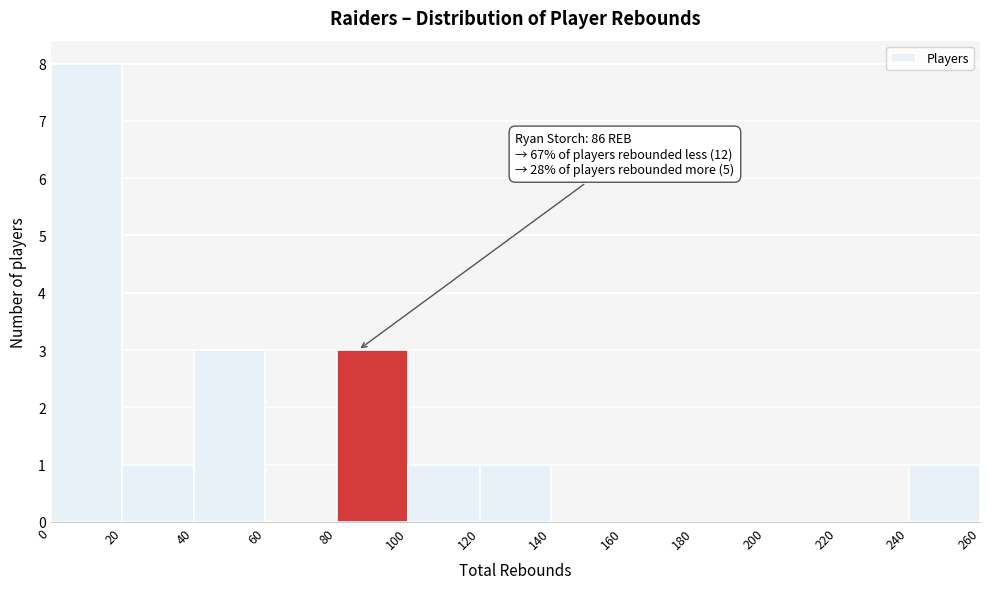

Over which range of the x-axis is the bar tallest?

0 to 20